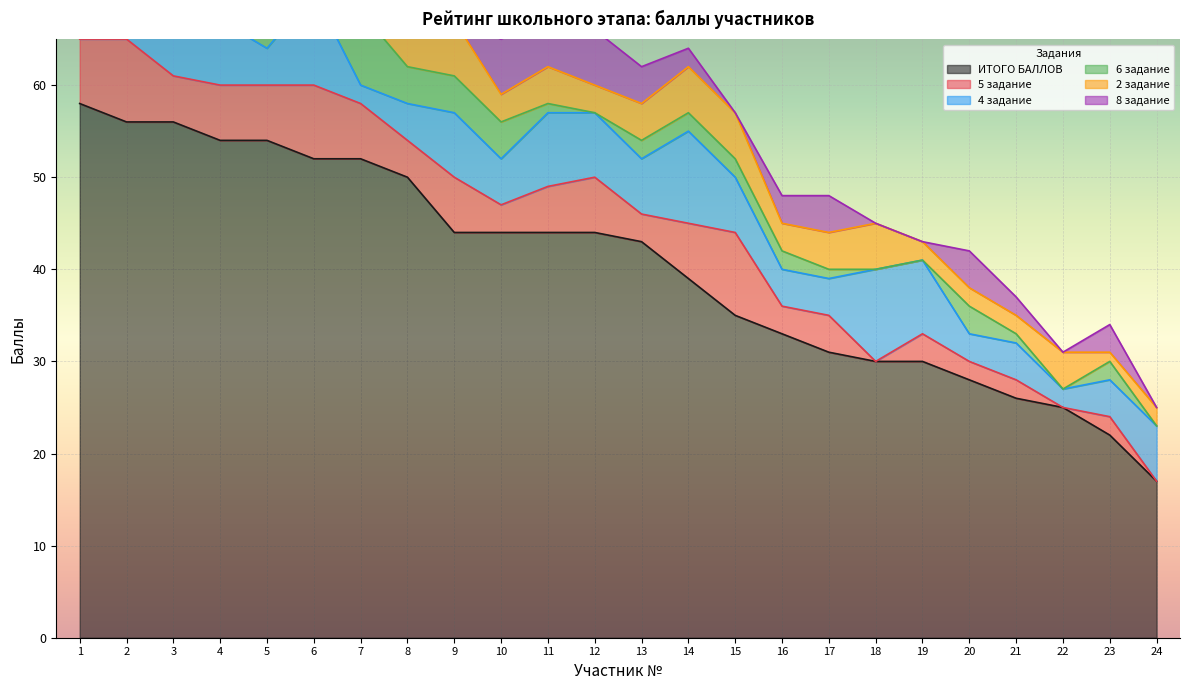

What are all the series names shown in the legend?

ИТОГО БАЛЛОВ, 5 задание, 4 задание, 6 задание, 2 задание, 8 задание